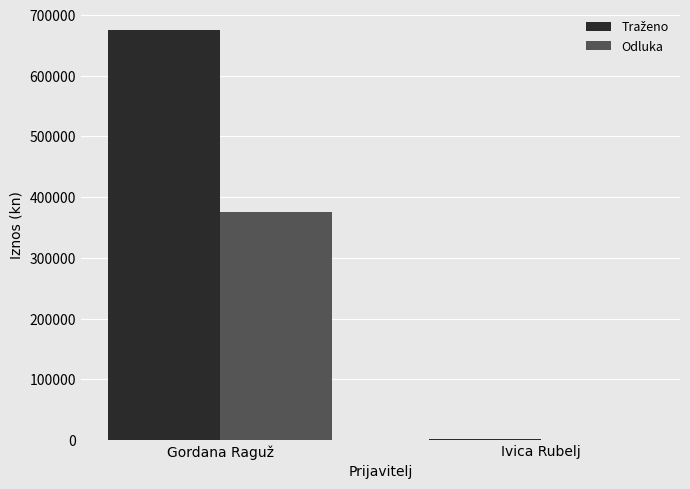

What is the sum of all Odluka values?

375000.0